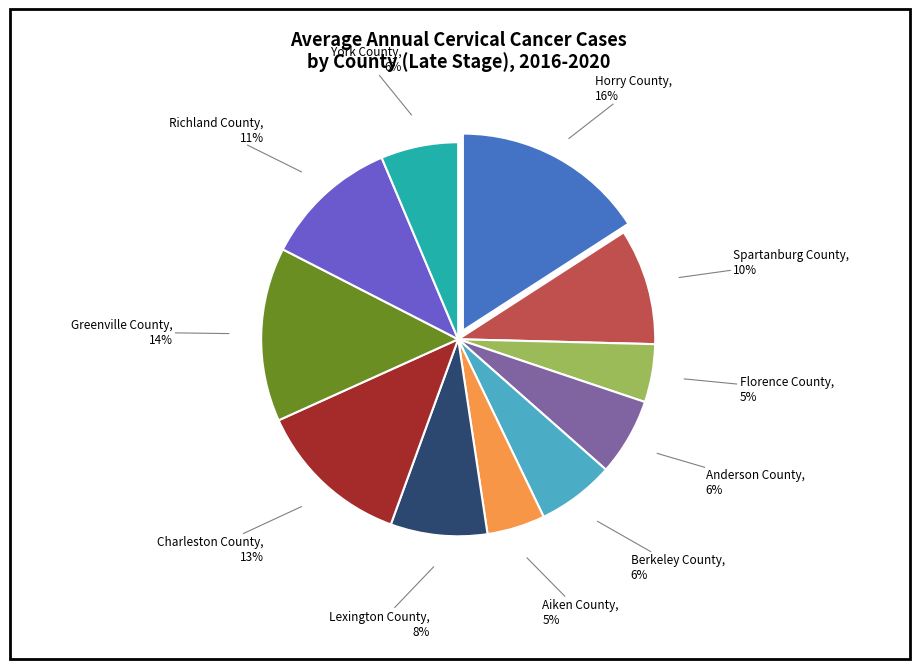

Does any single category account for the majority?

No